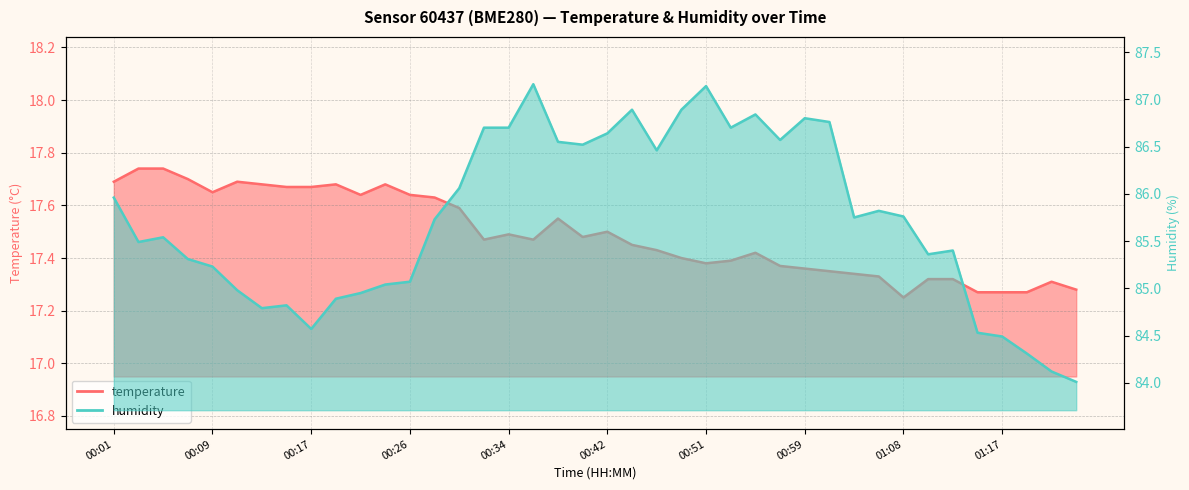

What is the total value across all series at 00:47?

103.9